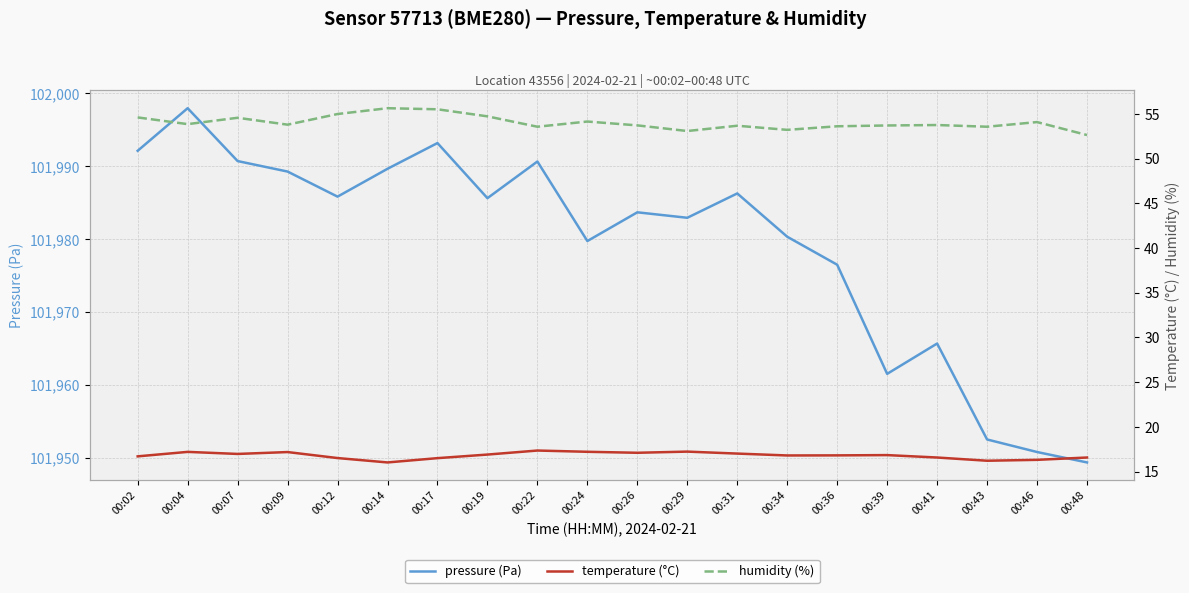

What is the sum of the pressure (Pa) values at 00:34 and 00:02?

203972.5